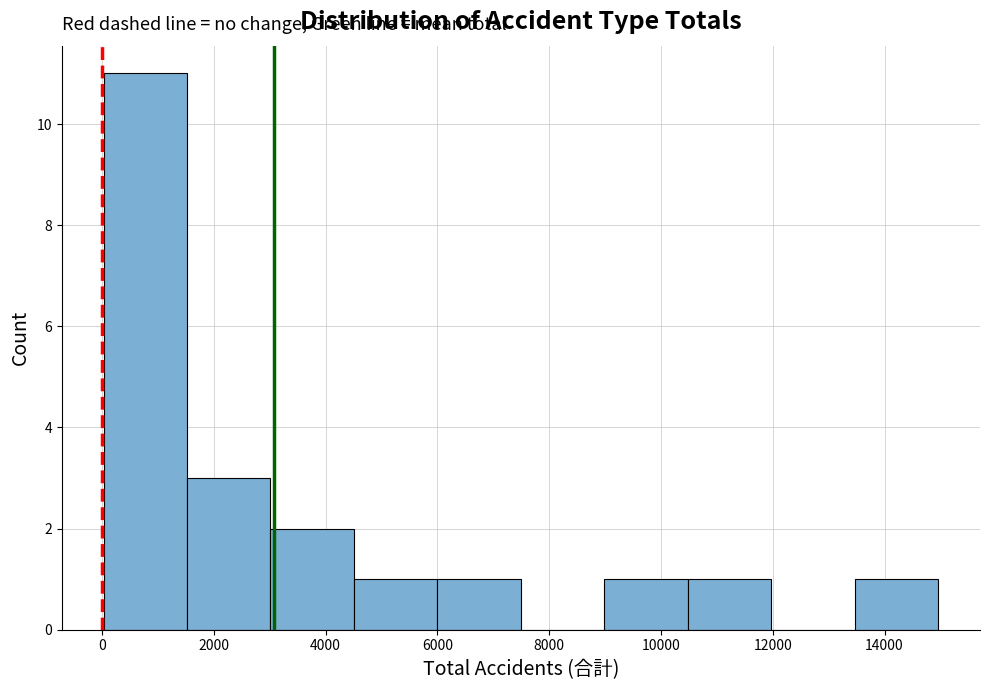

Reading left to right, list every bar in this chart as the range it spans on the x-axis followed by its height. Neither the bar edges nor the heights are printed on the chart, so give them approximately, as read against the axes.

0 to 1600: 11
1600 to 3000: 3
3000 to 4600: 2
4600 to 6000: 1
6000 to 7400: 1
7400 to 9000: 0
9000 to 10400: 1
10400 to 12000: 1
12000 to 13400: 0
13400 to 15000: 1